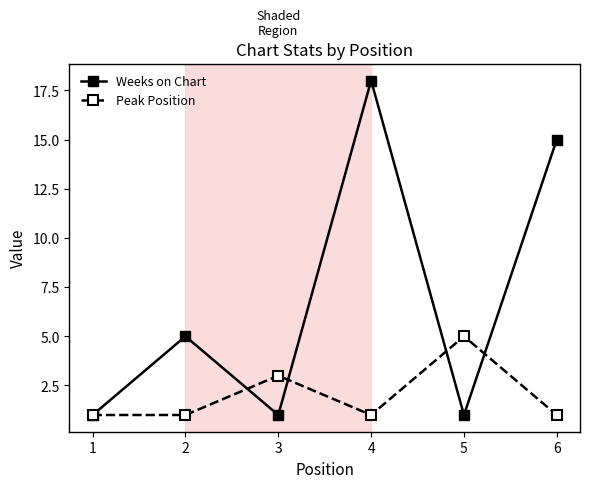

At which category does Weeks on Chart reach its first local valley?

3